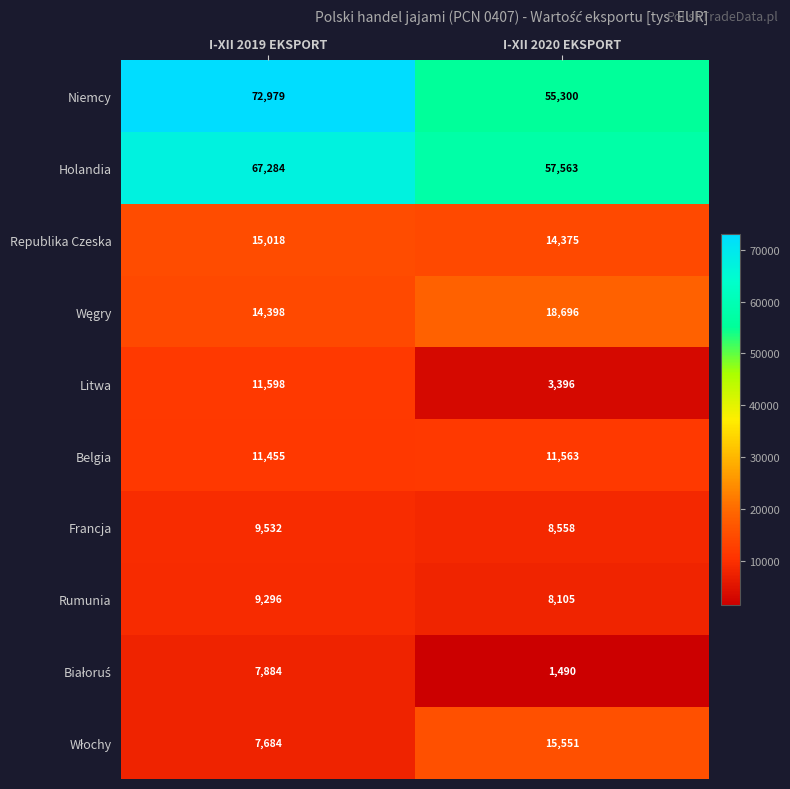

What is the spread (max minus min) of values at I-XII 2020 EKSPORT?

56073